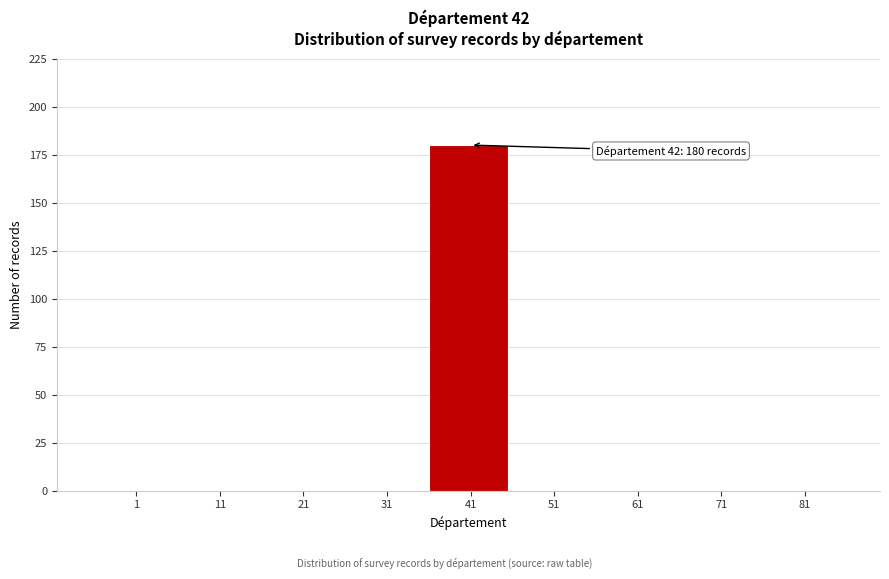

Reading left to right, list all the values displayed in this chart.

1=0	11=0	21=0	31=0	41=180	51=0	61=0	71=0	81=0